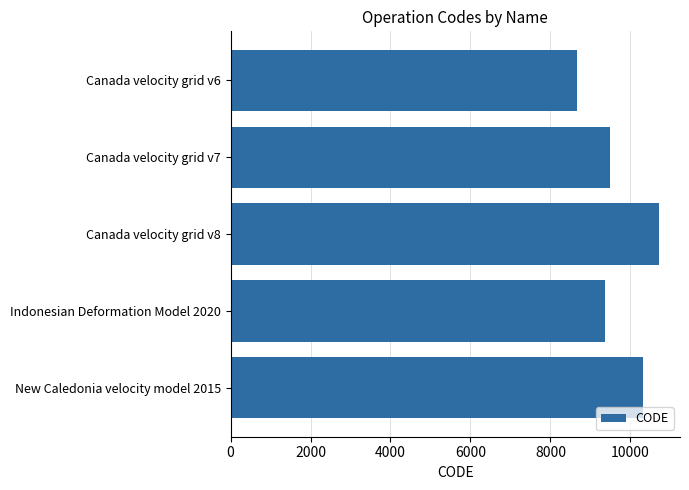

What is the sum of all values?

48564